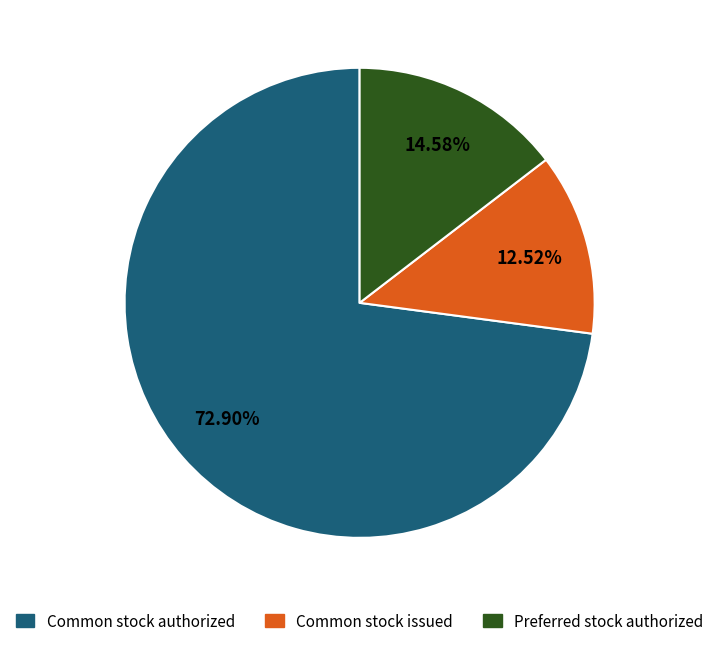

Does any single category account for the majority?

Yes